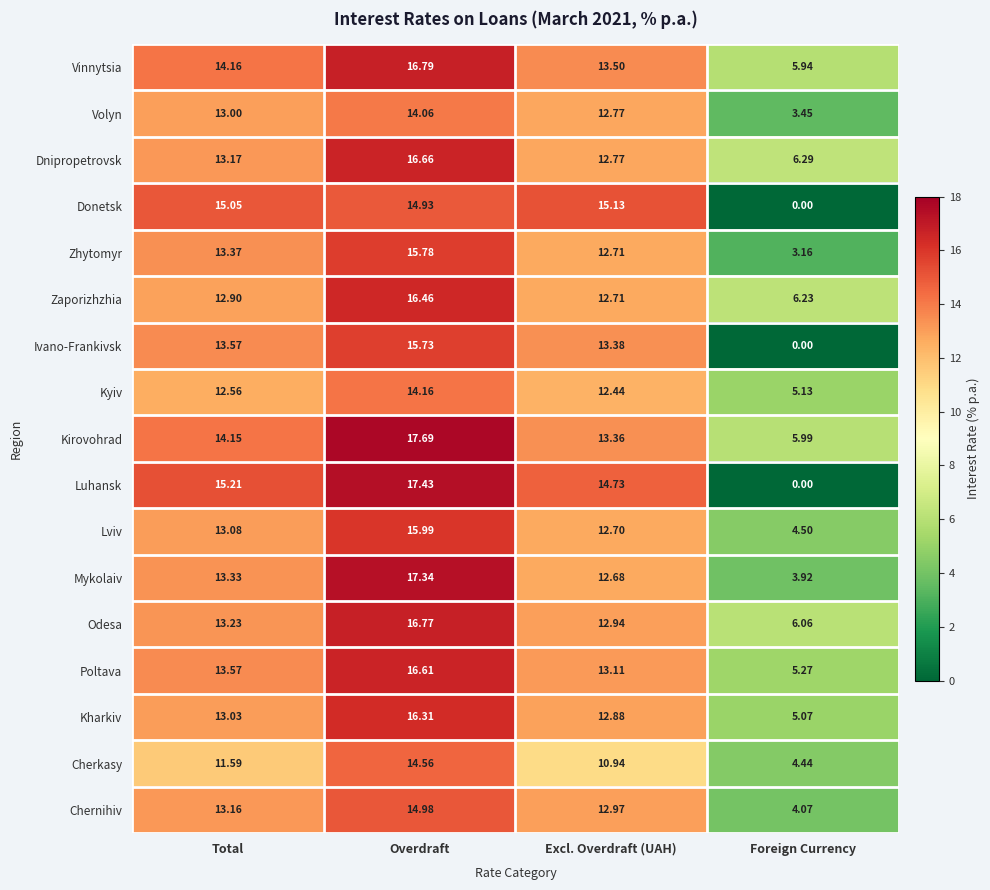

Where does the Kyiv series first go above 12?

Total